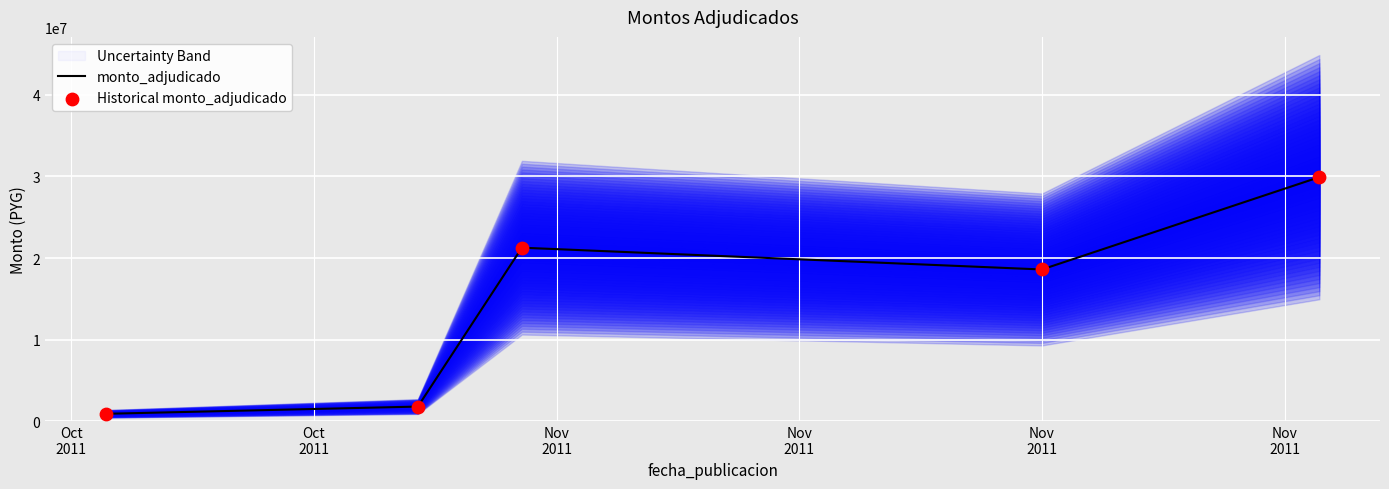

What are all the series names shown in the legend?

monto_adjudicado, Historical monto_adjudicado